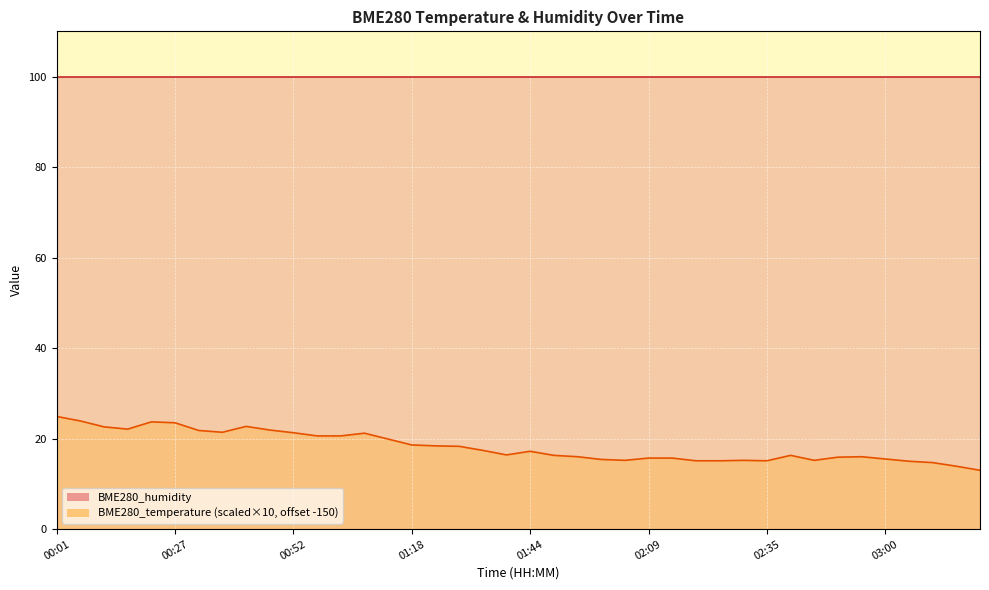

The value at 03:00 is 15.5. True or false?

True